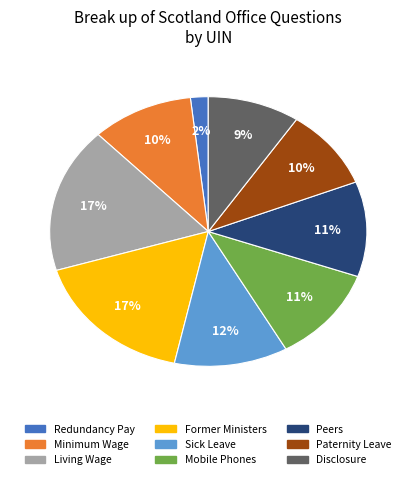

Does any single category account for the majority?

No